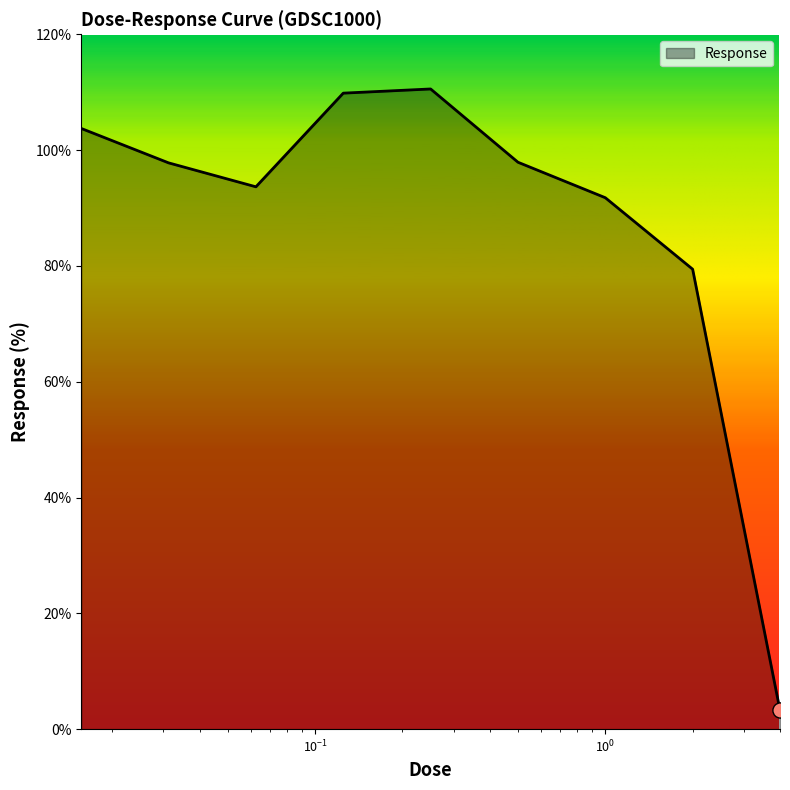

What is the difference between the maximum and minimum values?

107.3